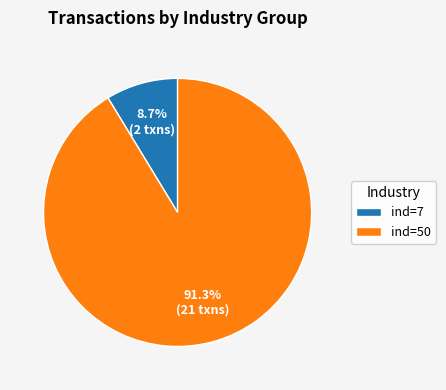

What is the smallest slice in the pie chart?

ind=7